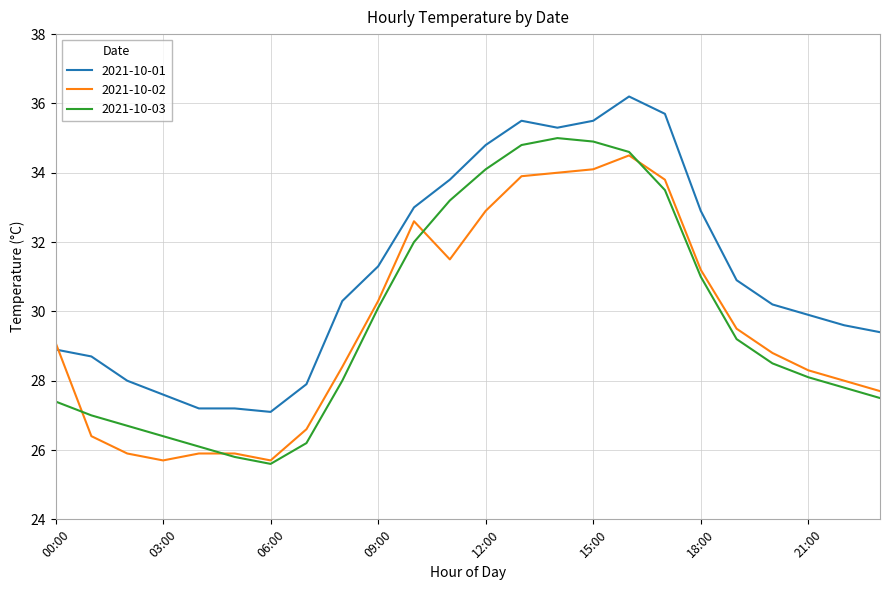

True or false: 2021-10-03 and 2021-10-01 intersect in this chart.

False